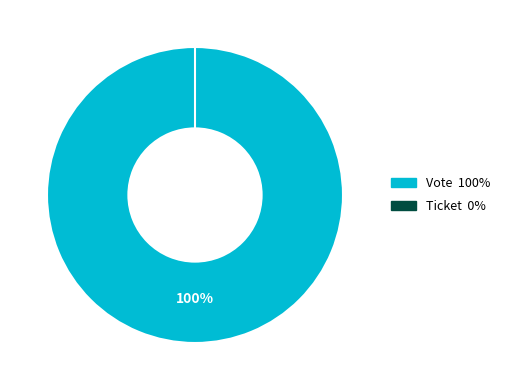

How much of the chart is everything except Ticket?

100.0%